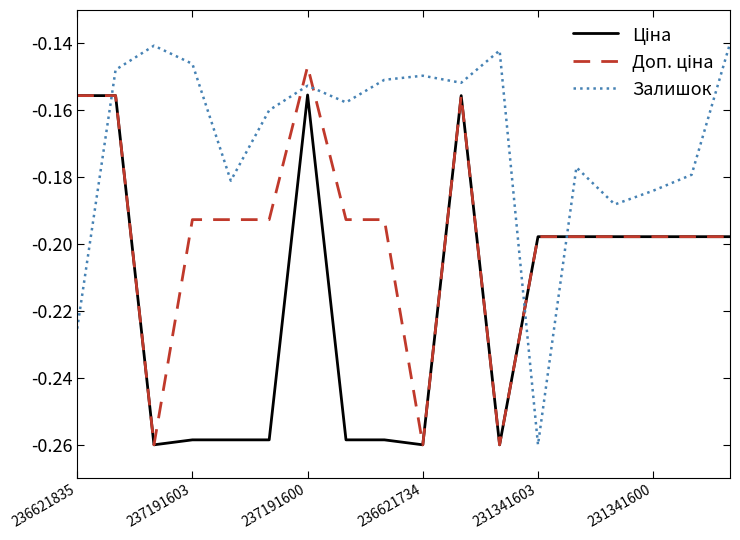

How many distinct data groups are displayed?

3